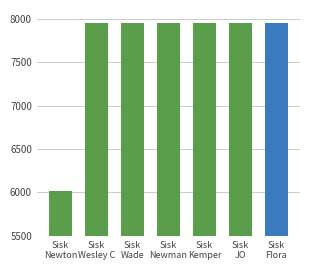

What is the difference between the values at Sisk
Flora and Sisk
Newman?

3